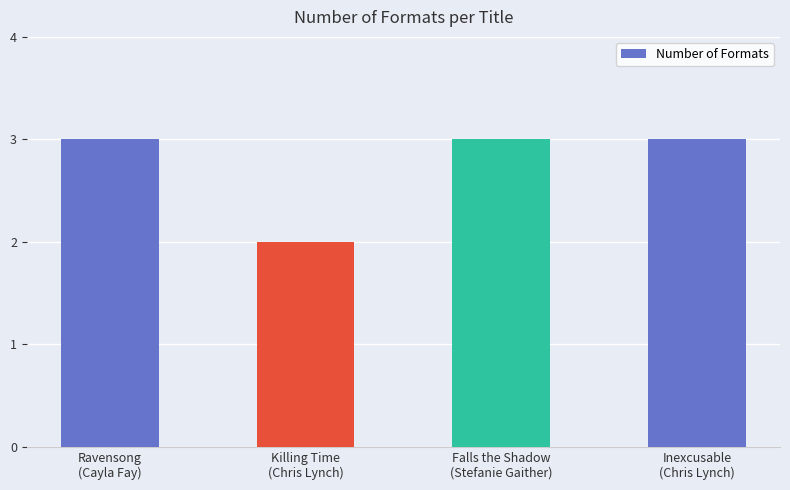

Reading right to left, what are all the values shown in this chart?

3	3	2	3